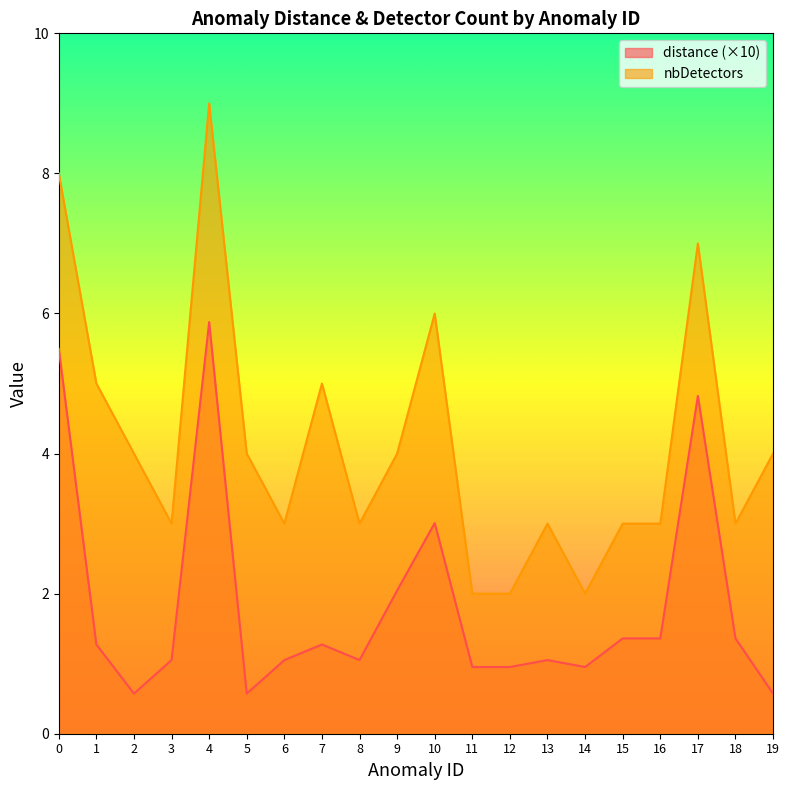

Reading right to left, list all the values displayed in this chart.

distance: 0.6	1.4	4.8	1.4	1.4	1.0	1.1	1.0	1.0	3.0	2.0	1.1	1.3	1.1	0.6	5.9	1.1	0.6	1.3	5.5
nbDetectors: 4.0	3.0	7.0	3.0	3.0	2.0	3.0	2.0	2.0	6.0	4.0	3.0	5.0	3.0	4.0	9.0	3.0	4.0	5.0	8.0